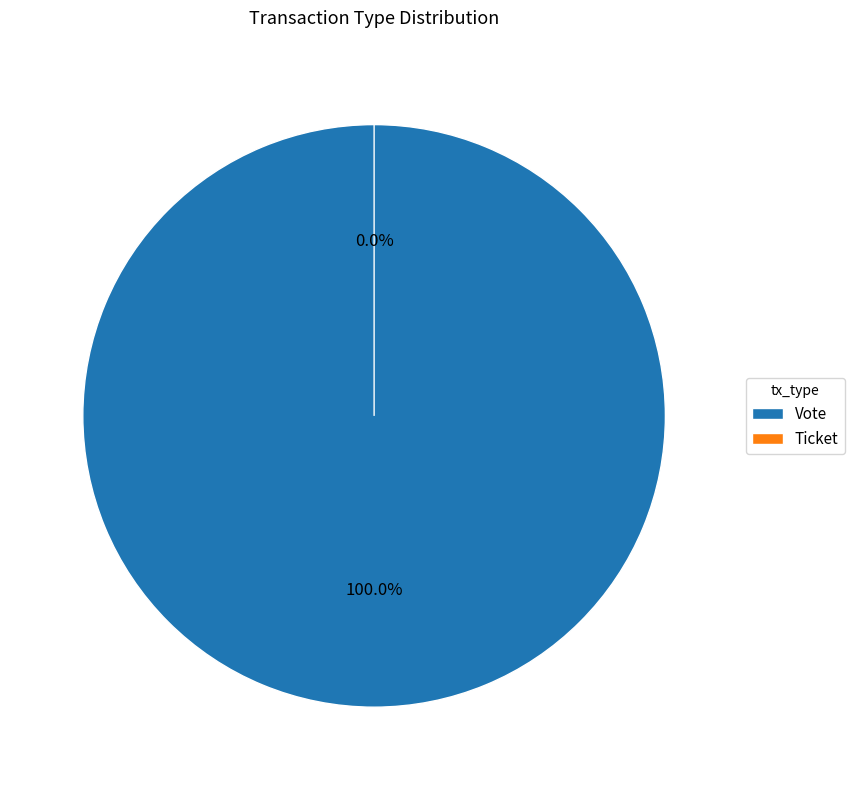

To the nearest percent, what is the combined percentage of Ticket and Vote?

100%